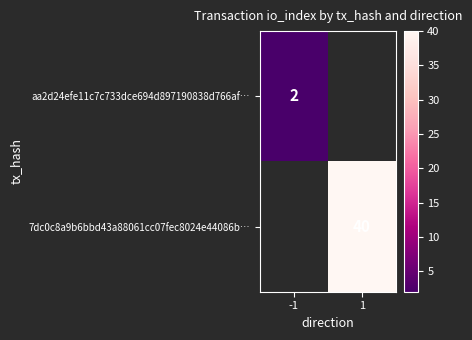

True or false: 7dc0c8a9b6bbd43a88061cc07fec8024e44086b… has a value of 69.8 at 1.

False